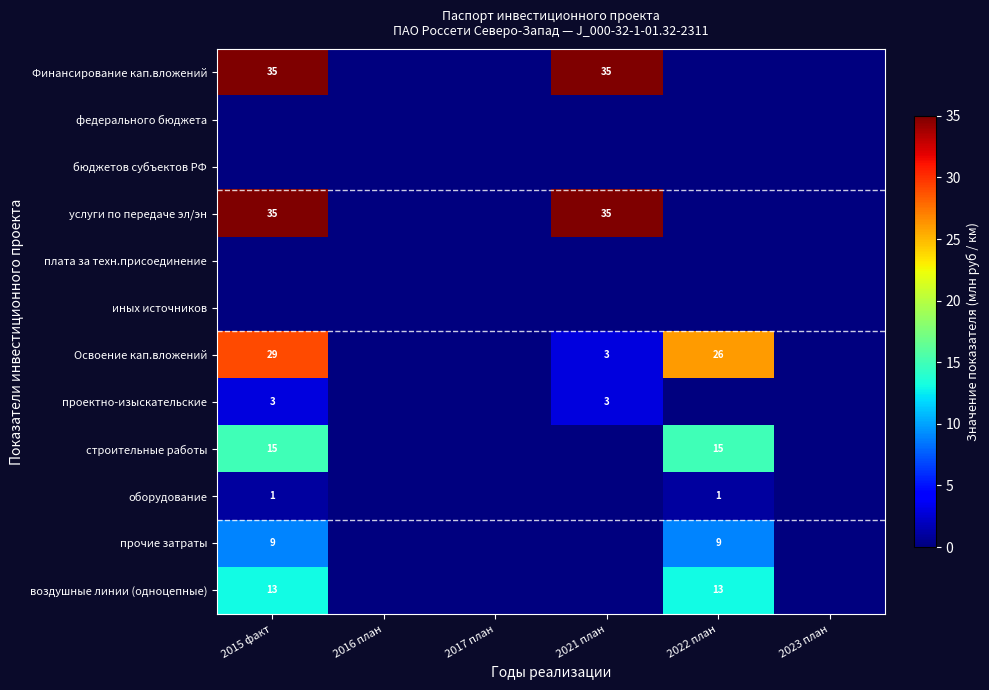

The value of Освоение кап.вложений at 2021 план is 1. True or false?

False